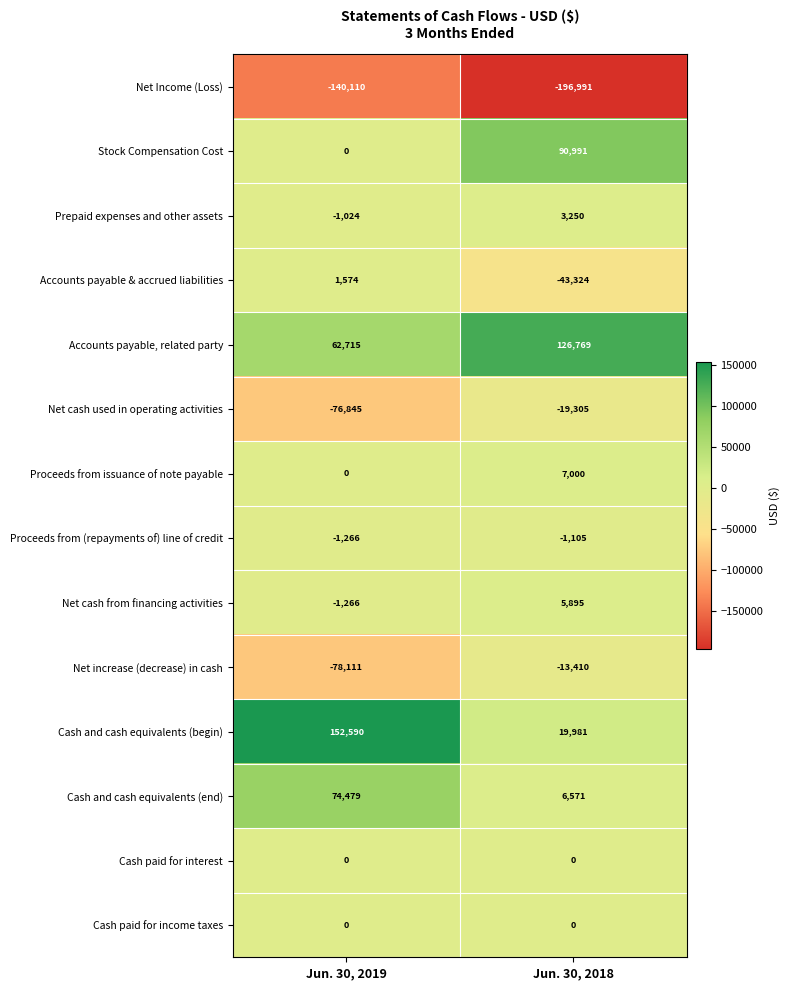

Where is Net cash used in operating activities nearest to the value -48075?

Jun. 30, 2019